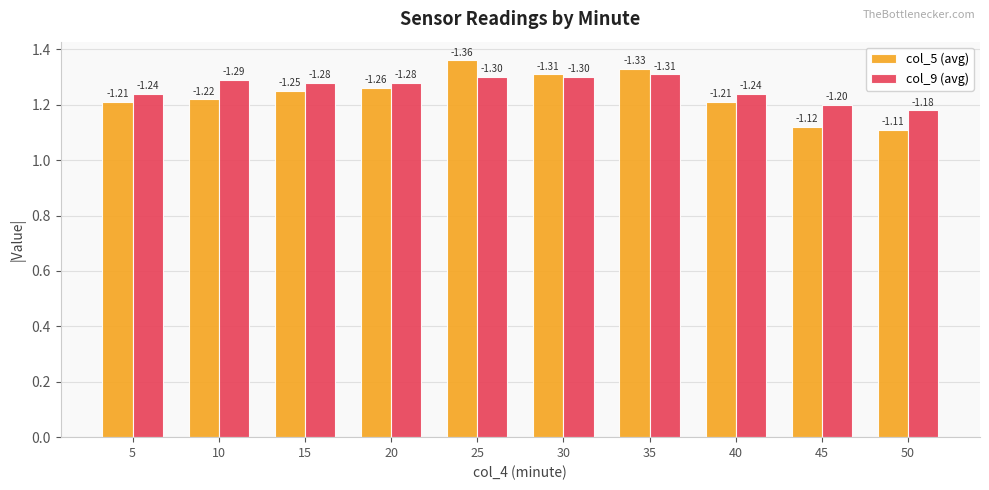

Does the chart contain any negative values?

No